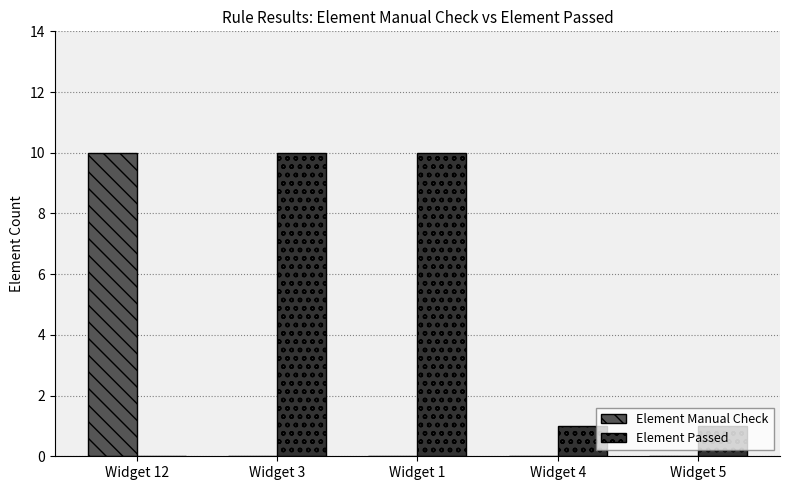

Which series has the largest total across all categories?

Element Passed